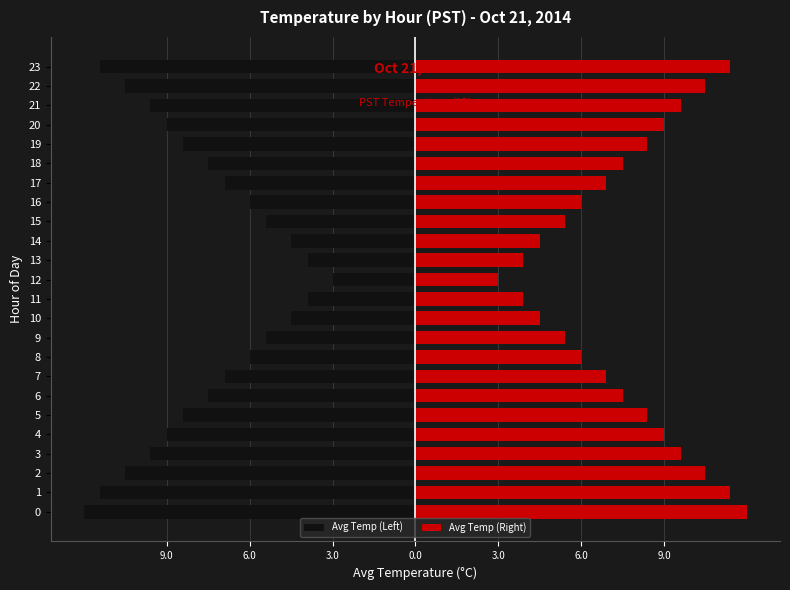

Does the chart contain stacked bars?

No